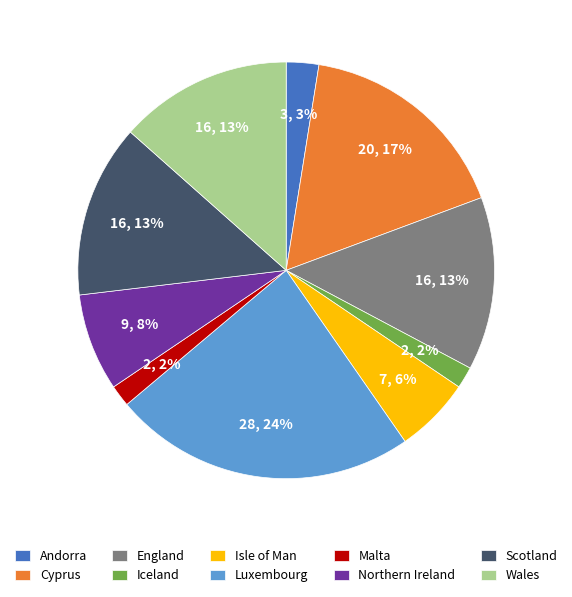

Approximately how many times larger is the value at Iceland compared to Andorra?

0.7